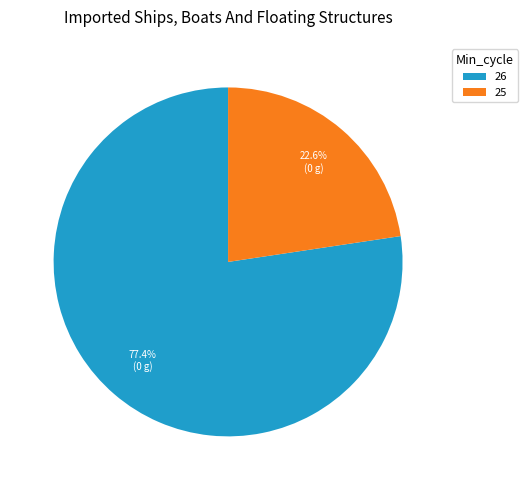

How many segments does this pie chart have?

2